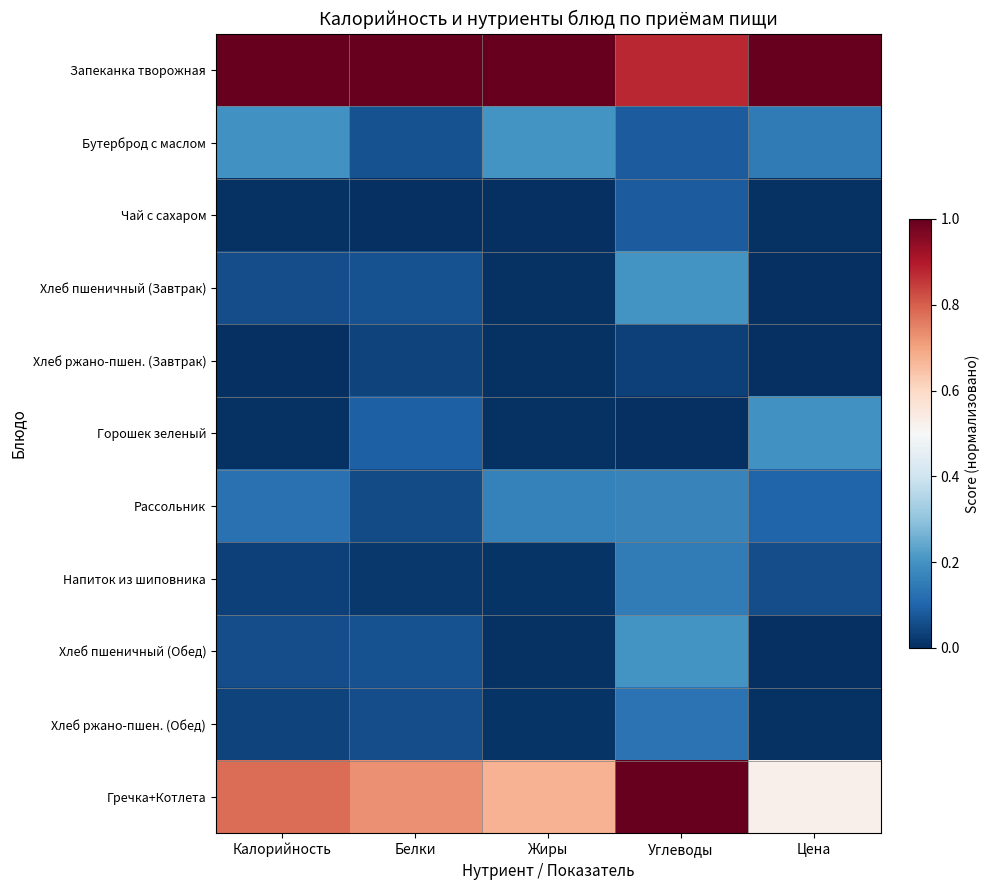

Which series has the largest total across all categories?

Запеканка творожная